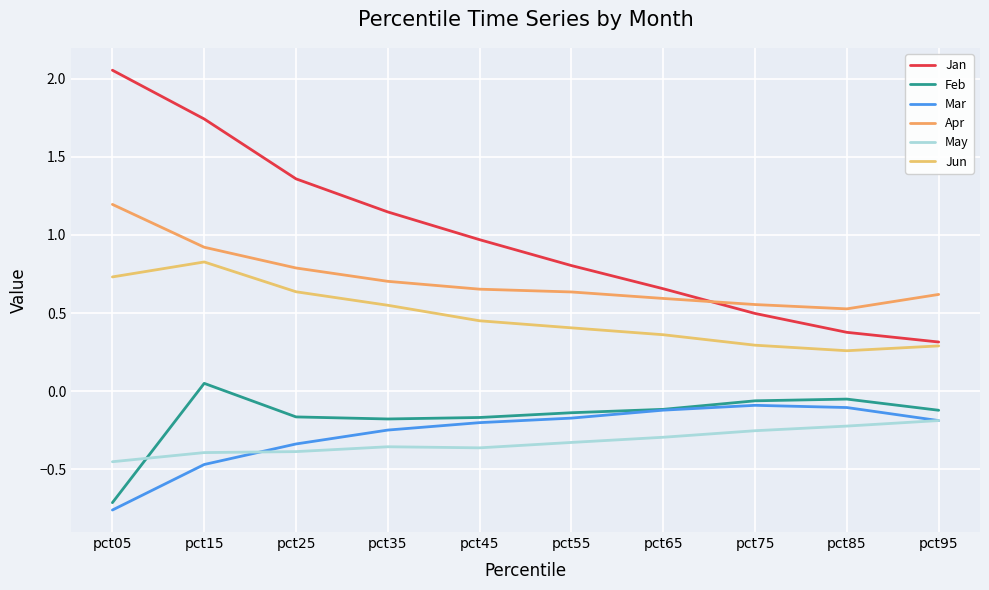

Does the chart display data point markers on the line(s)?

No